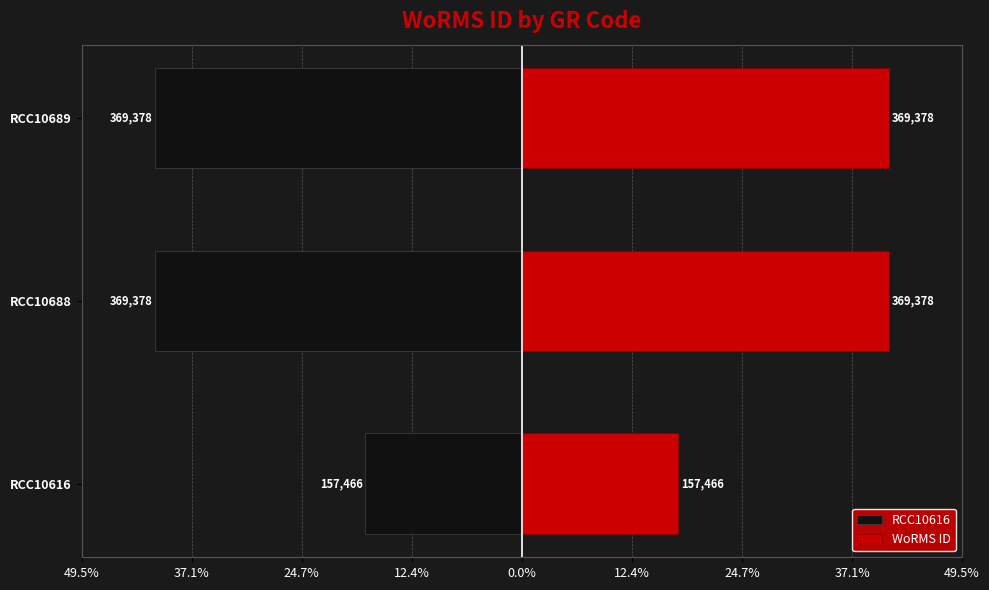

Which series has the widest spread of values?

RCC10616